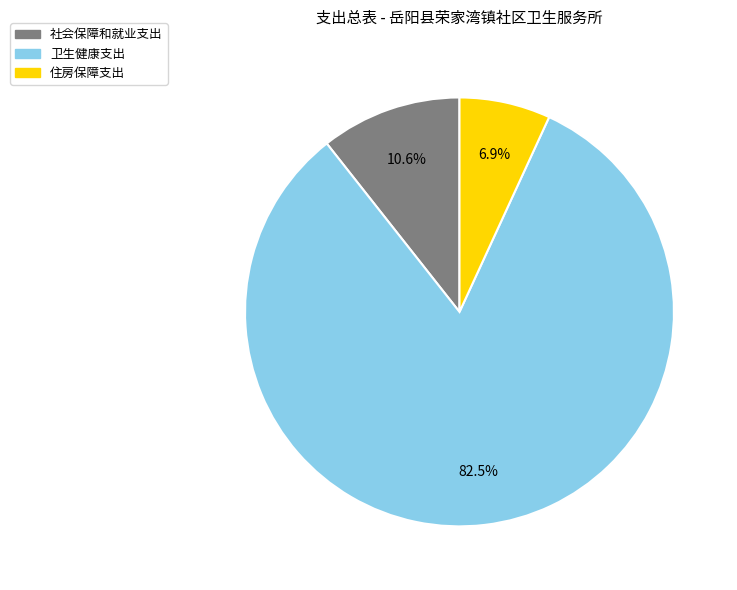

True or false: 社会保障和就业支出 accounts for 17% of the total.

False